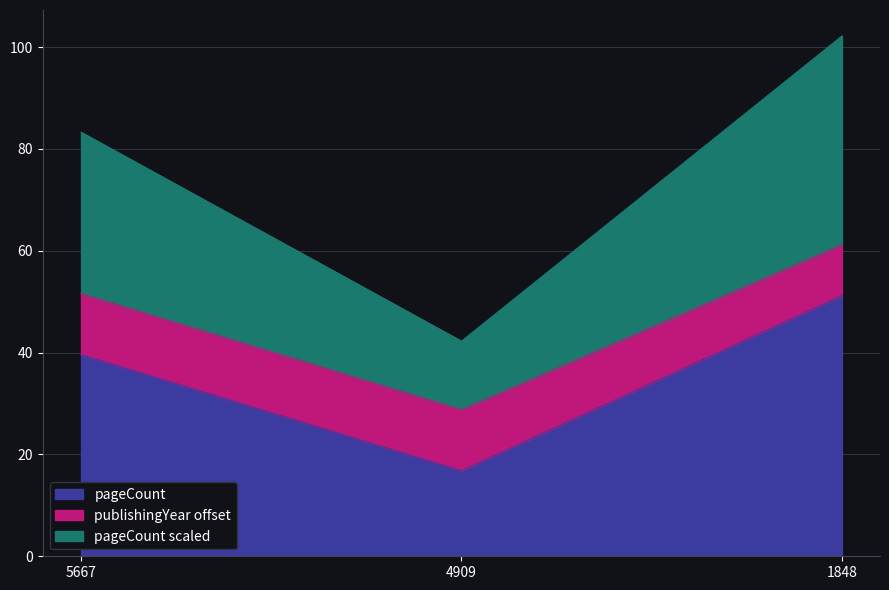

How many data points are above 39?

2